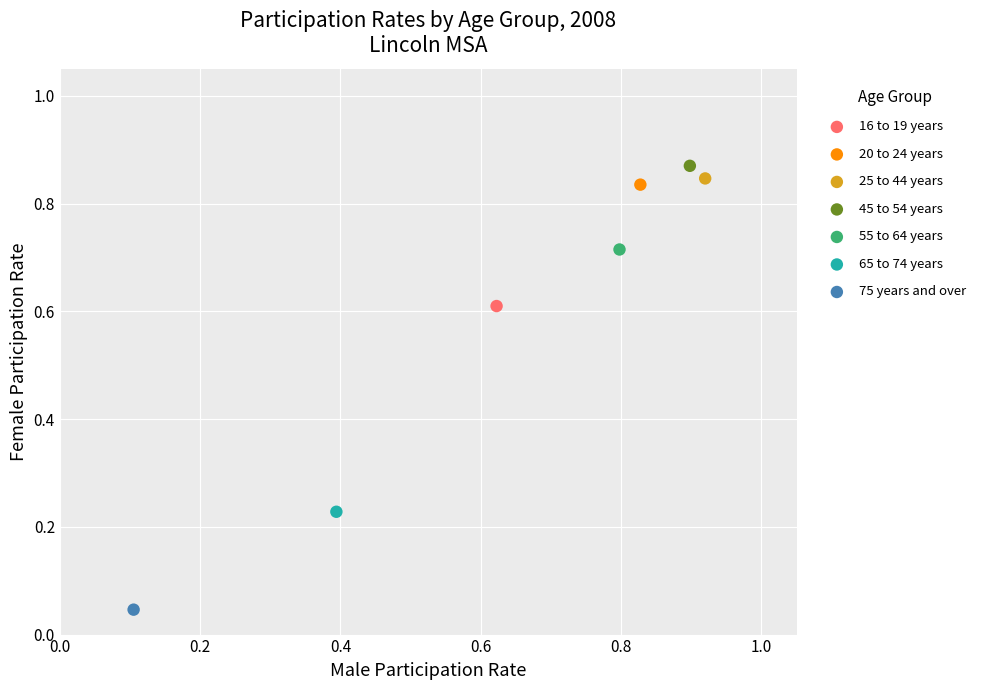

Which series reaches the maximum Y coordinate?

45 to 54 years